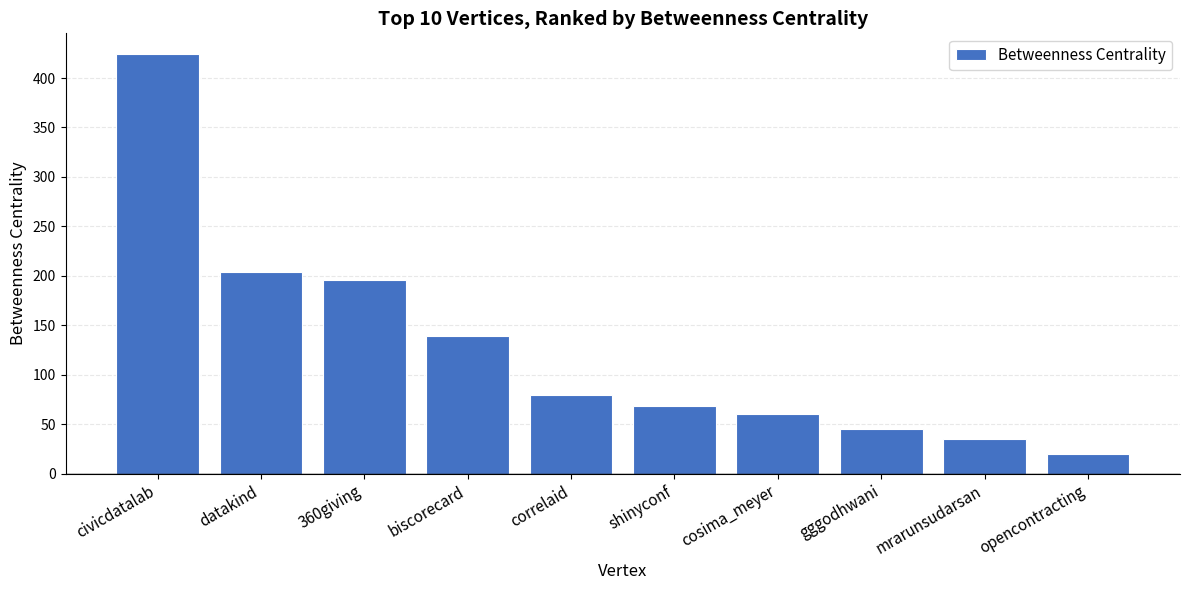

List the labels in order of value, largest first.

civicdatalab, datakind, 360giving, biscorecard, correlaid, shinyconf, cosima_meyer, gggodhwani, mrarunsudarsan, opencontracting